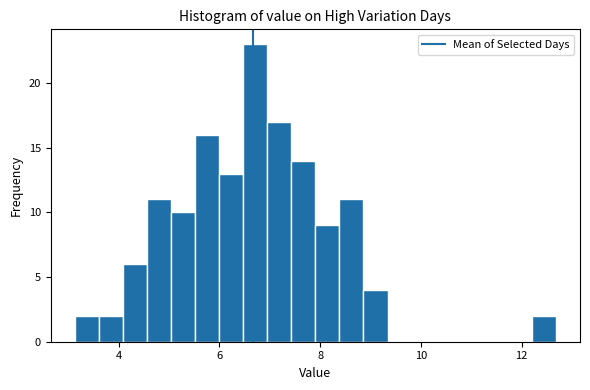

Around what value on the x-axis is the tallest bar? Give the approximate position of its centre, as read against the axis.

6.8